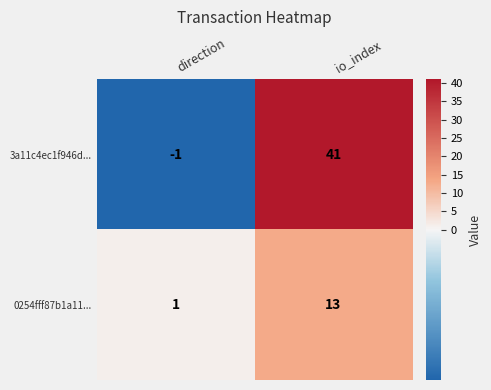

The 3a11c4ec1f946d... series shows -2 at direction. True or false?

False